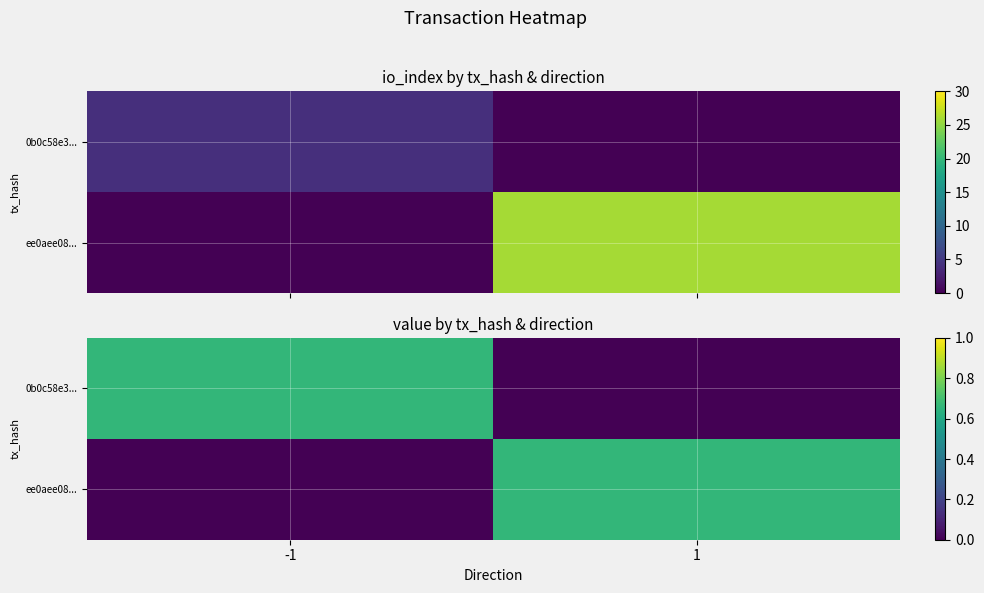

What is the difference between the highest and lowest values at -1?

0.7